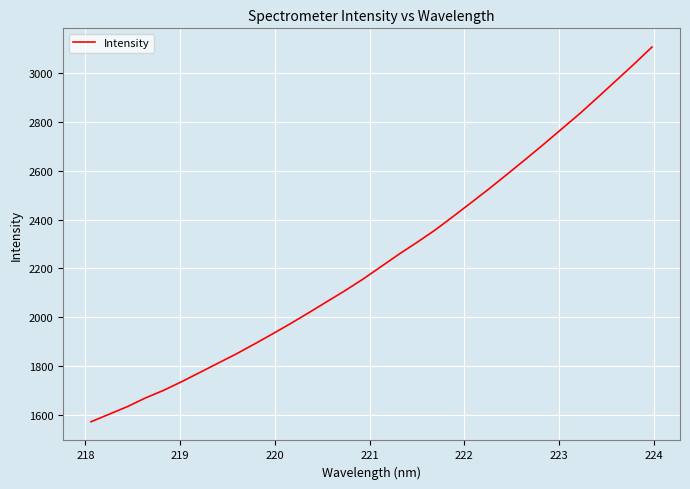

What is the greatest value displayed?

3107.8